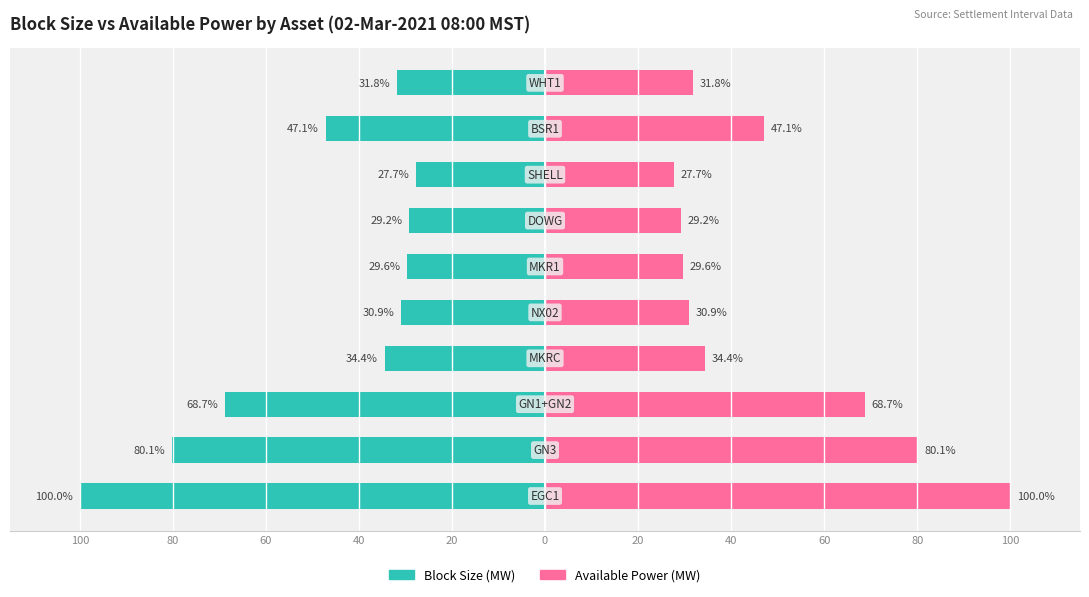

Is the value of Block Size (MW) at 40 greater than the value of Available Power (MW) at 40?

No